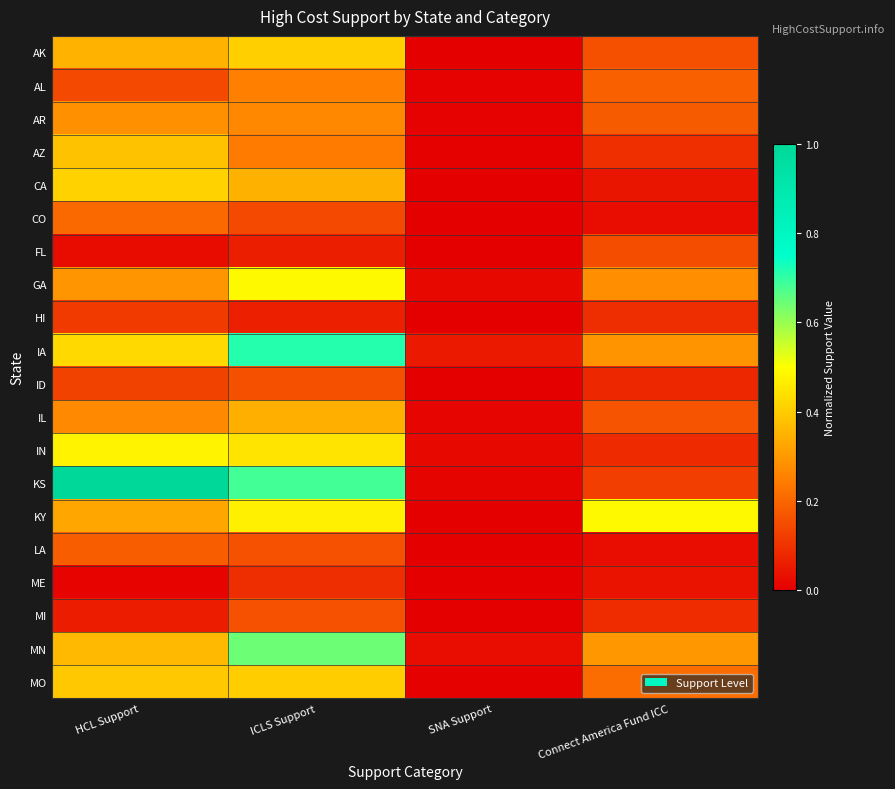

The AK series shows 0.6 at ICLS Support. True or false?

False